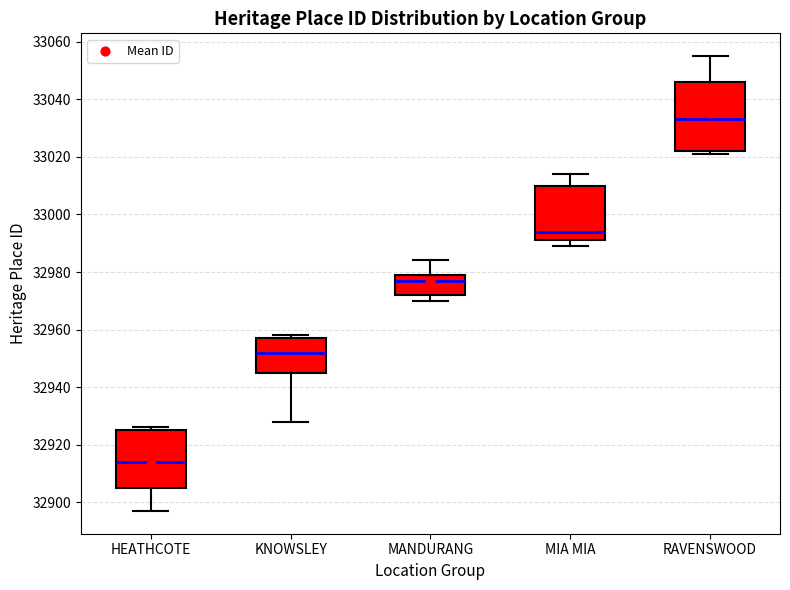

Reading left to right, transcribe this box plot: for each box, give where its median line is, the range the box spans, and where its two whiskers end, as read against the y-axis. The values are not printed on the chart, so give them approximately, as read against the axis.

HEATHCOTE: median 32914, box 32906 to 32926, whiskers 32898 to 32926 (just above the box's upper edge)
KNOWSLEY: median 32952, box 32946 to 32958, whiskers 32928 to 32958 (just above the box's upper edge)
MANDURANG: median 32978, box 32972 to 32980, whiskers 32970 to 32984
MIA MIA: median 32994, box 32992 to 33010, whiskers 32990 to 33014
RAVENSWOOD: median 33034, box 33022 to 33046, whiskers 33022 (just below the box's lower edge) to 33056